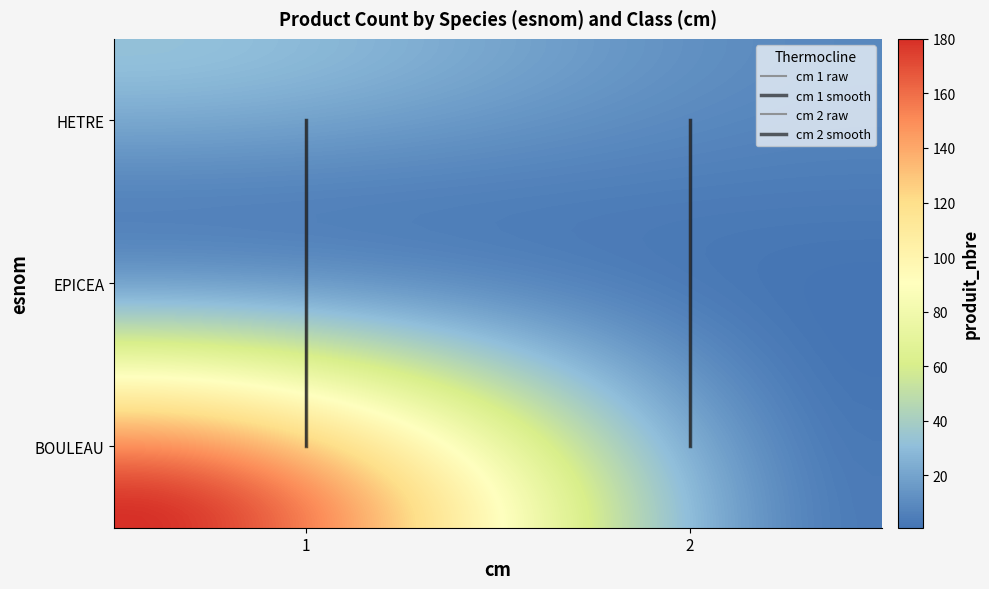

Rank the categories by HETRE value from highest to lowest.

1, 2